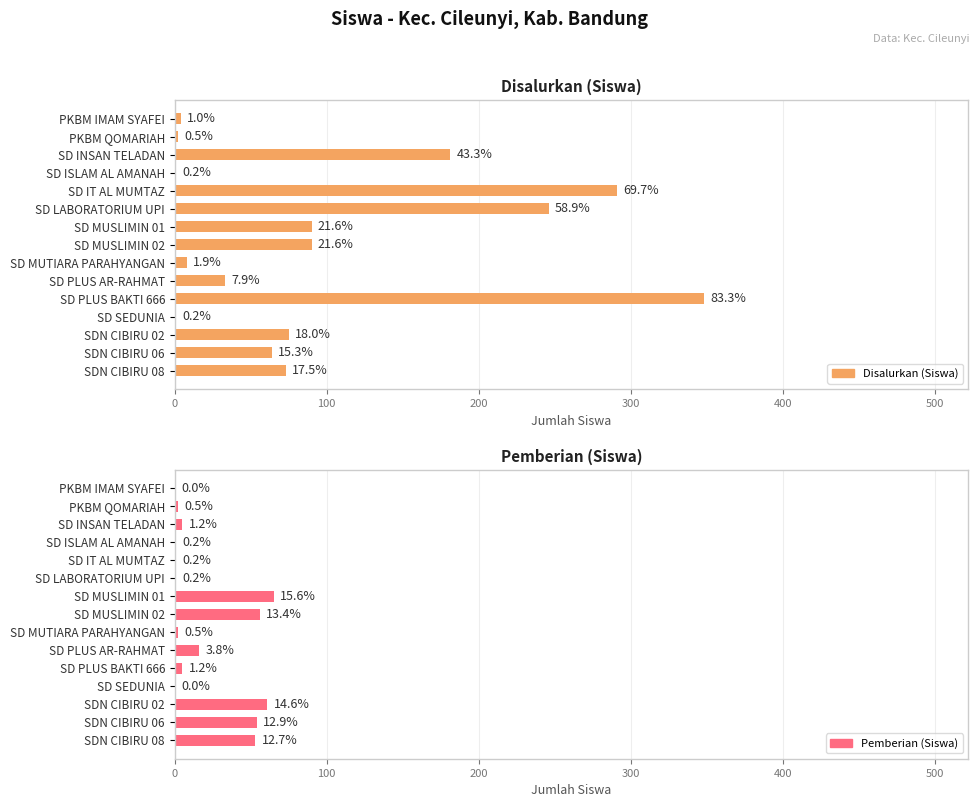

Are the bars horizontal?

Yes